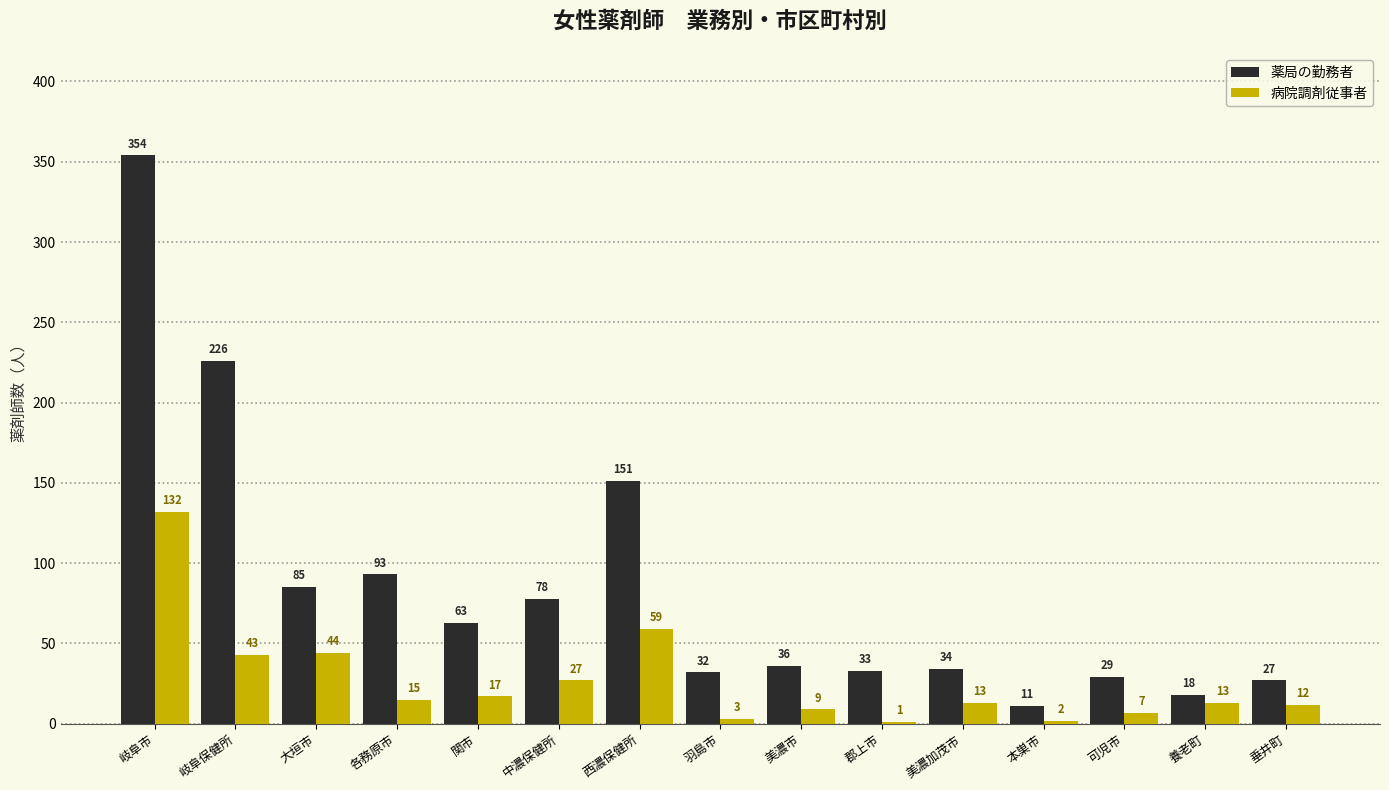

The value of 病院調剤従事者 at 羽島市 is 3. True or false?

True